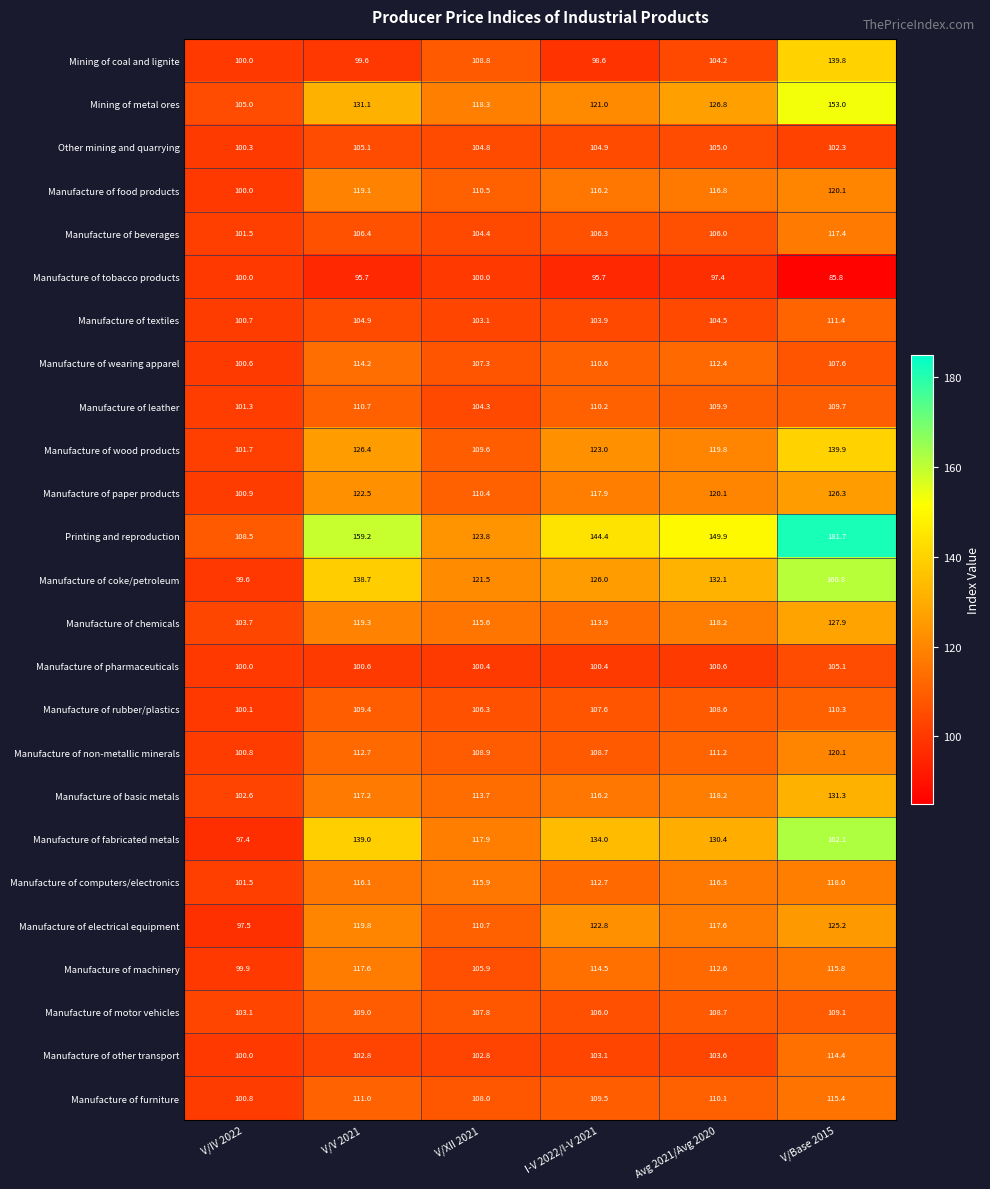

What is the total value across all series at V/Base 2015?

3110.5